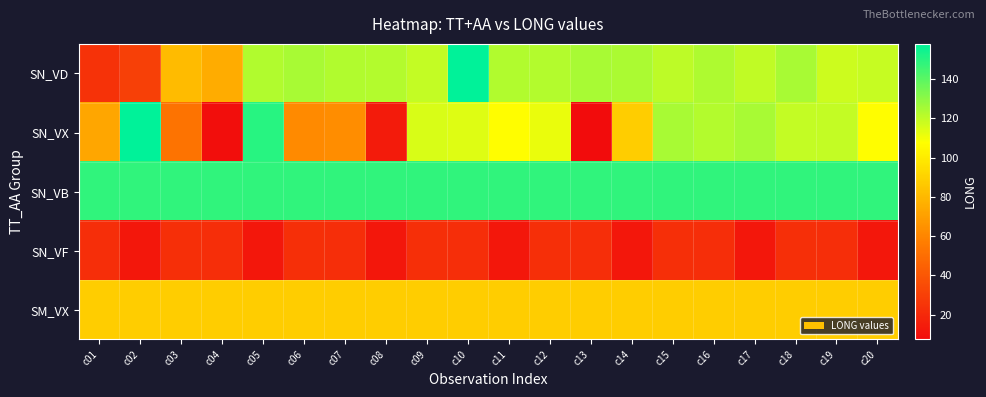

Reading left to right, what are all the values shown in this chart?

SN_VD: c01=24.2	c02=30.2	c03=81.4	c04=75.4	c05=122.6	c06=124.7	c07=122.7	c08=122.4	c09=119.4	c10=157.8	c11=122.8	c12=122.0	c13=124.5	c14=124.0	c15=120.5	c16=123.3	c17=119.9	c18=124.5	c19=117.5	c20=119.0
SN_VX: c01=72.7	c02=157.5	c03=52.6	c04=8.5	c05=149.7	c06=61.6	c07=63.1	c08=14.5	c09=115.0	c10=114.0	c11=107.1	c12=111.9	c13=7.5	c14=88.1	c15=124.7	c16=122.0	c17=124.5	c18=119.4	c19=119.6	c20=107.1
SN_VB: c01=148.3	c02=148.3	c03=148.3	c04=148.3	c05=148.3	c06=148.3	c07=148.3	c08=148.3	c09=148.3	c10=148.3	c11=148.3	c12=148.3	c13=148.3	c14=148.3	c15=148.3	c16=148.3	c17=148.3	c18=148.3	c19=148.3	c20=148.3
SN_VF: c01=22.2	c02=12.7	c03=23.3	c04=22.2	c05=12.7	c06=23.3	c07=22.2	c08=12.7	c09=23.3	c10=22.2	c11=12.7	c12=23.3	c13=22.2	c14=12.7	c15=23.3	c16=22.2	c17=12.7	c18=23.3	c19=22.2	c20=12.7
SM_VX: c01=88.1	c02=88.1	c03=88.1	c04=88.1	c05=88.1	c06=88.1	c07=88.1	c08=88.1	c09=88.1	c10=88.1	c11=88.1	c12=88.1	c13=88.1	c14=88.1	c15=88.1	c16=88.1	c17=88.1	c18=88.1	c19=88.1	c20=88.1